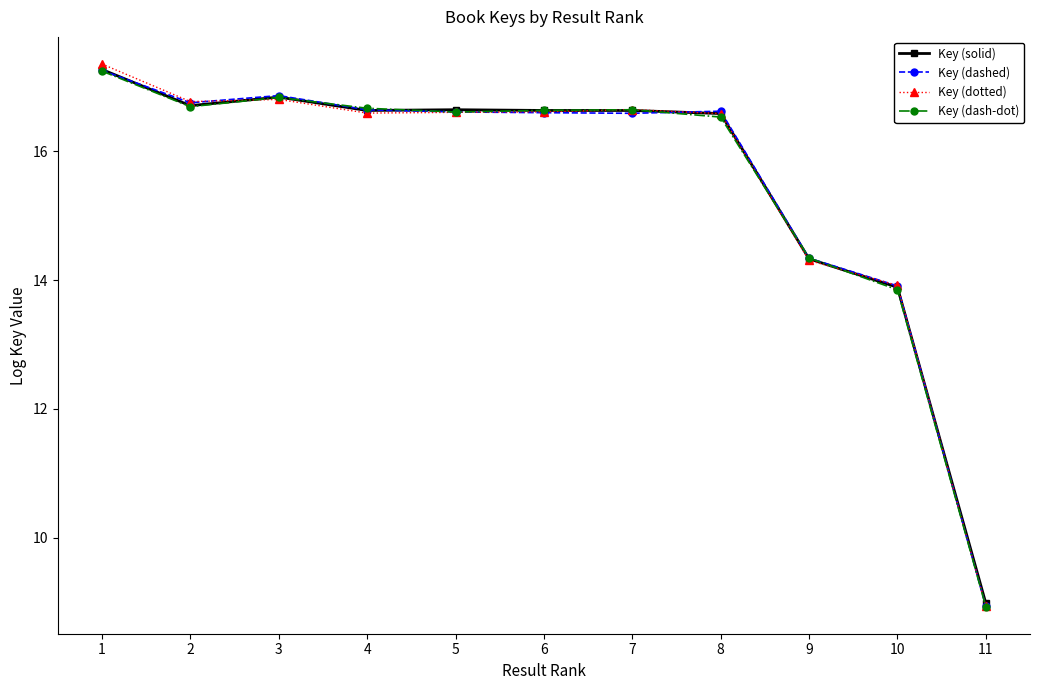

What is the total value across all series at 9?

57.3